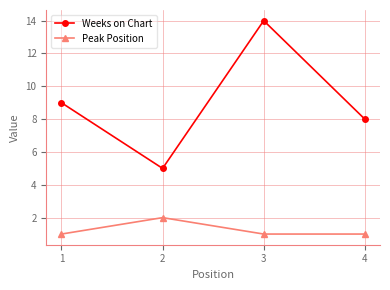

The Weeks on Chart series shows 9 at 3. True or false?

False